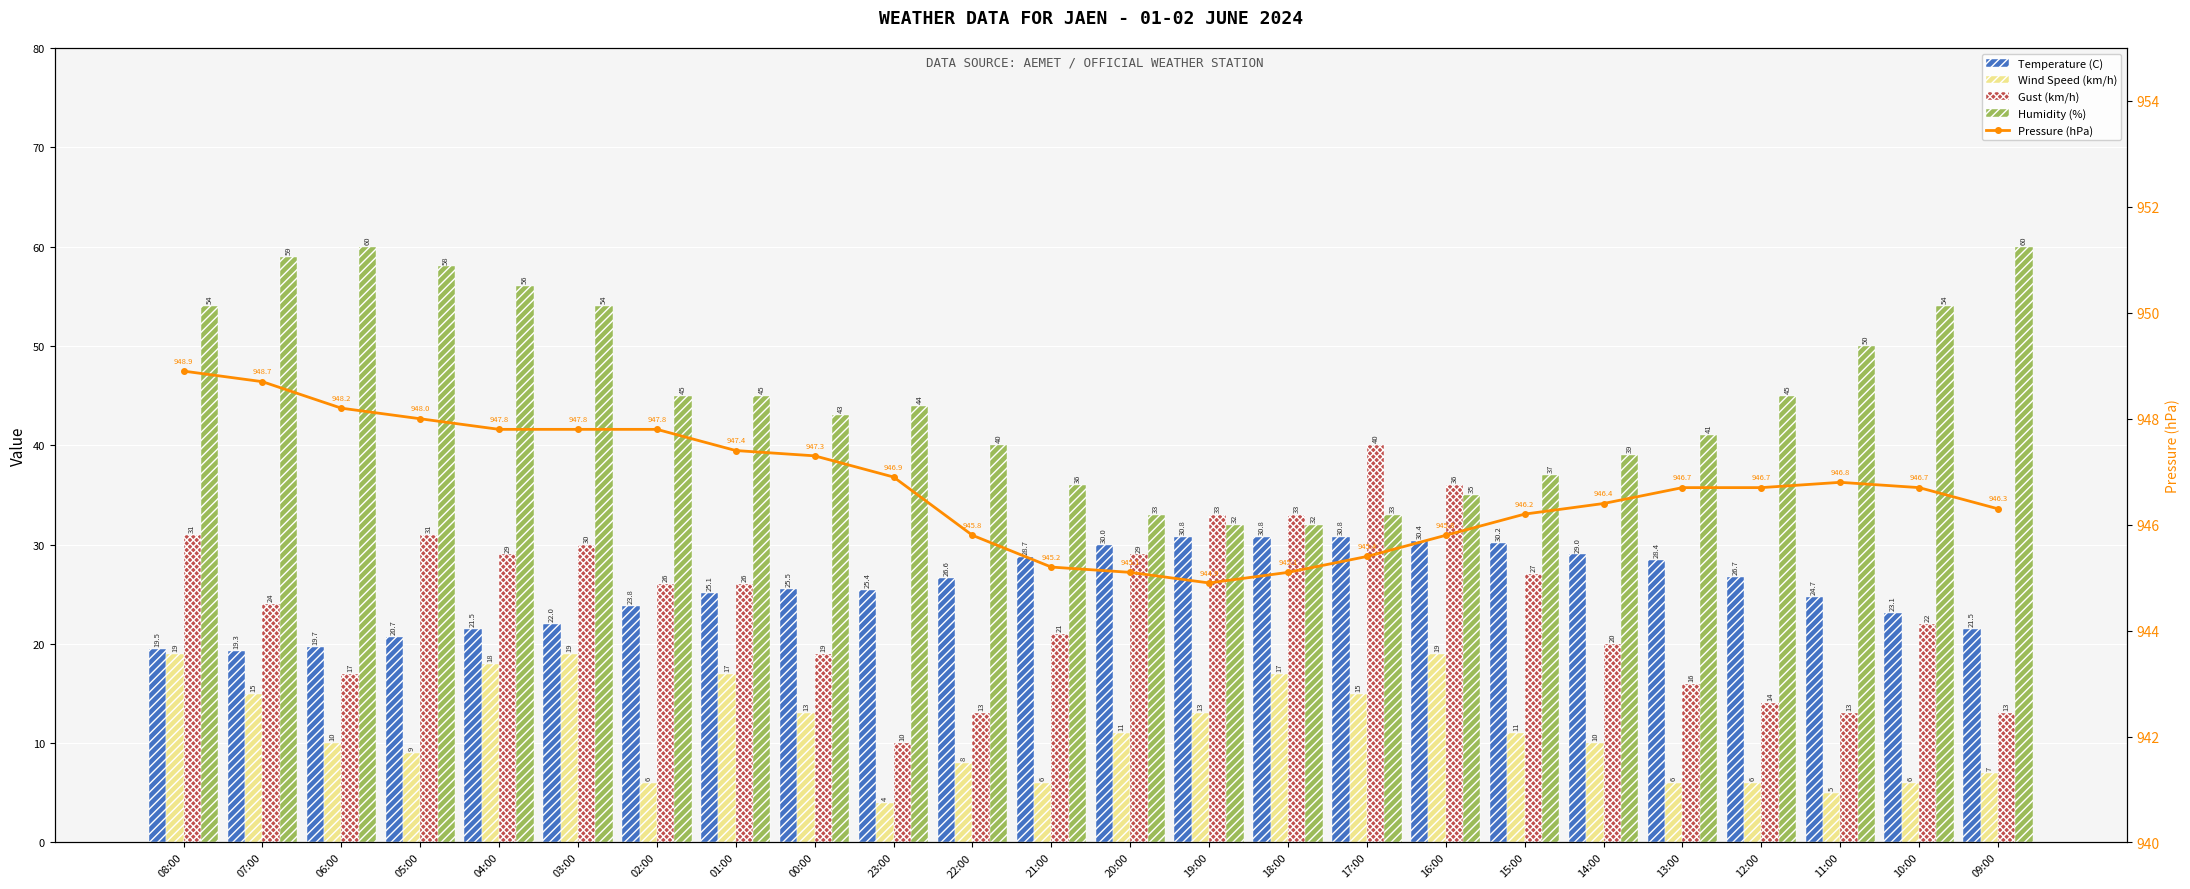

What is the minimum value shown in the chart?

4.0